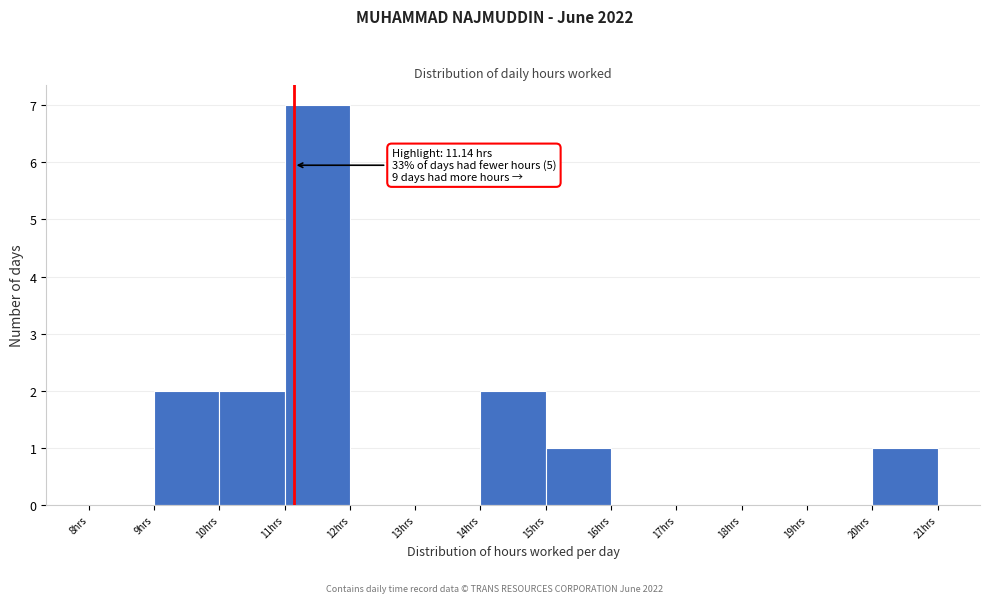

Which range on the x-axis has the tallest bar?

11 to 12